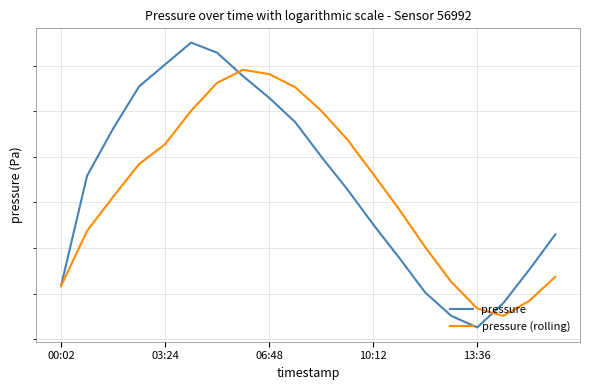

Which series has the largest range (max minus min)?

pressure